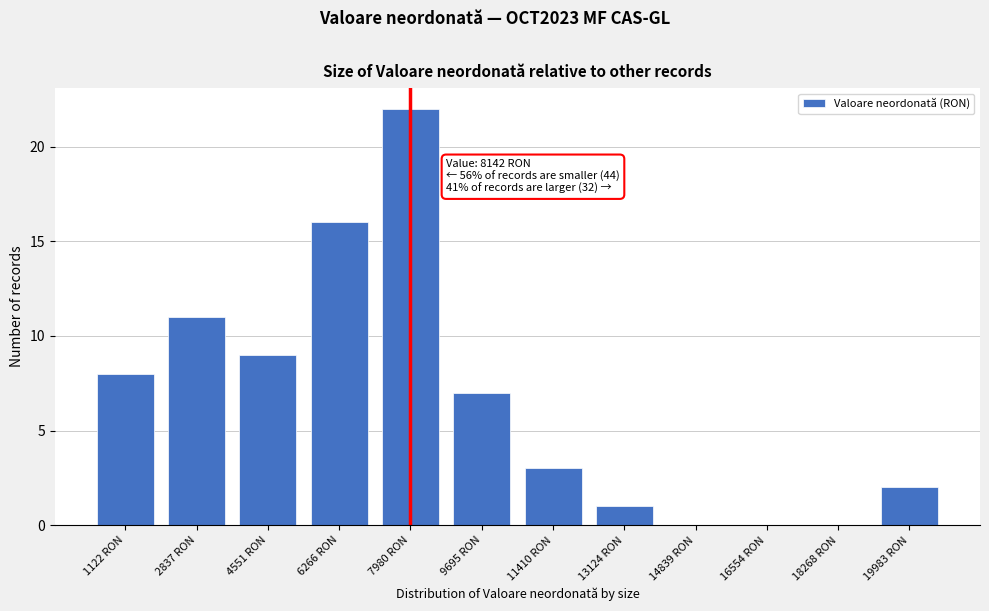

Reading left to right, what are all the values shown in this chart?

1122 RON=8	2837 RON=11	4551 RON=9	6266 RON=16	7980 RON=22	9695 RON=7	11410 RON=3	13124 RON=1	14839 RON=0	16554 RON=0	18268 RON=0	19983 RON=2